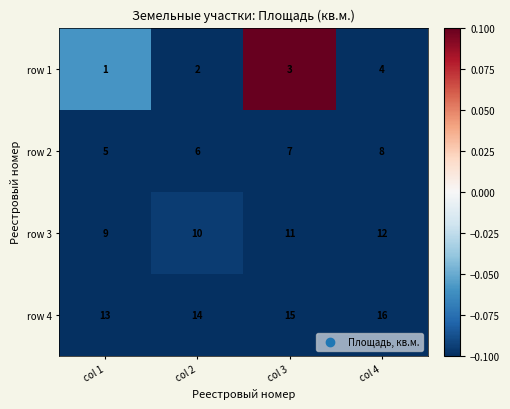

What is the total value across all series at col 1?

28